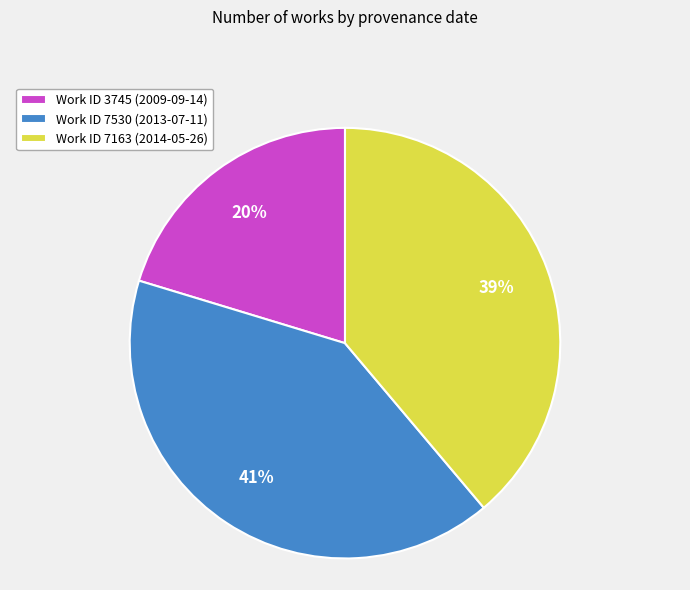

Which category has the biggest portion of the pie?

Work ID 7530 (2013-07-11)